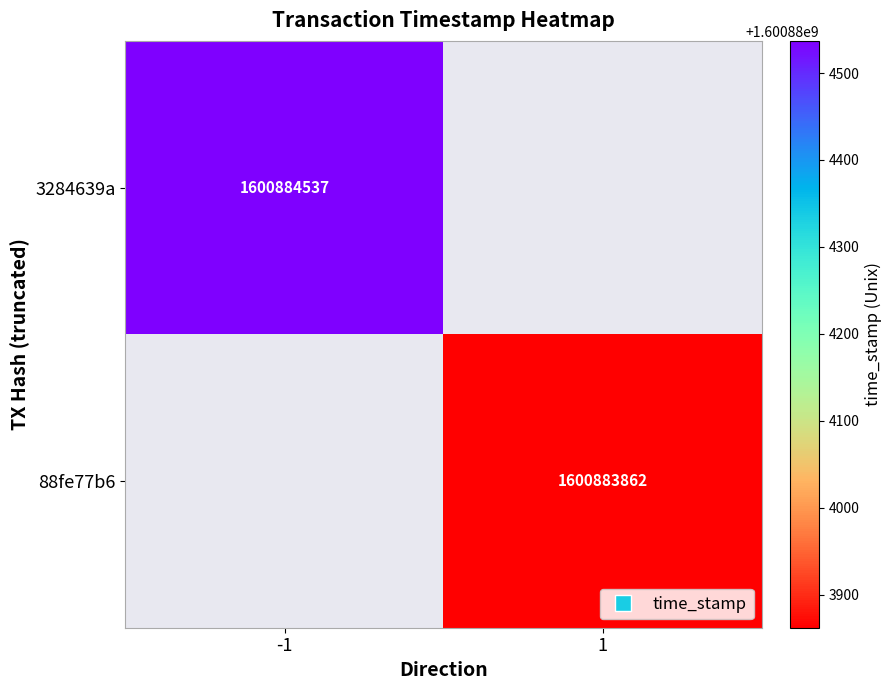

Reading left to right, what are all the values shown in this chart?

3284639a: -1	1600884537
88fe77b6: 1	1600883862